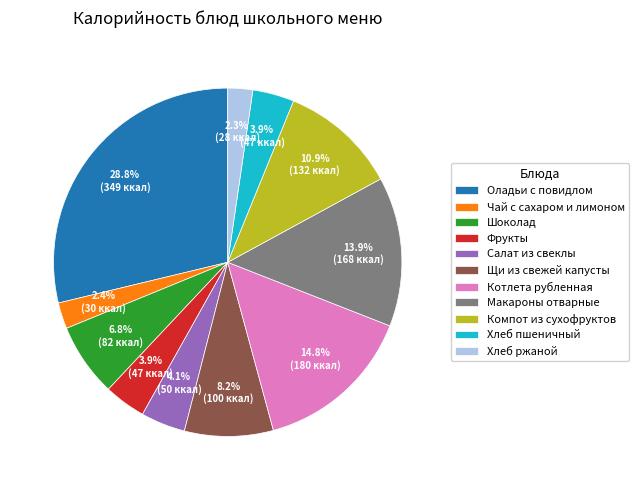

Between Шоколад and Чай с сахаром и лимоном, which is larger?

Шоколад